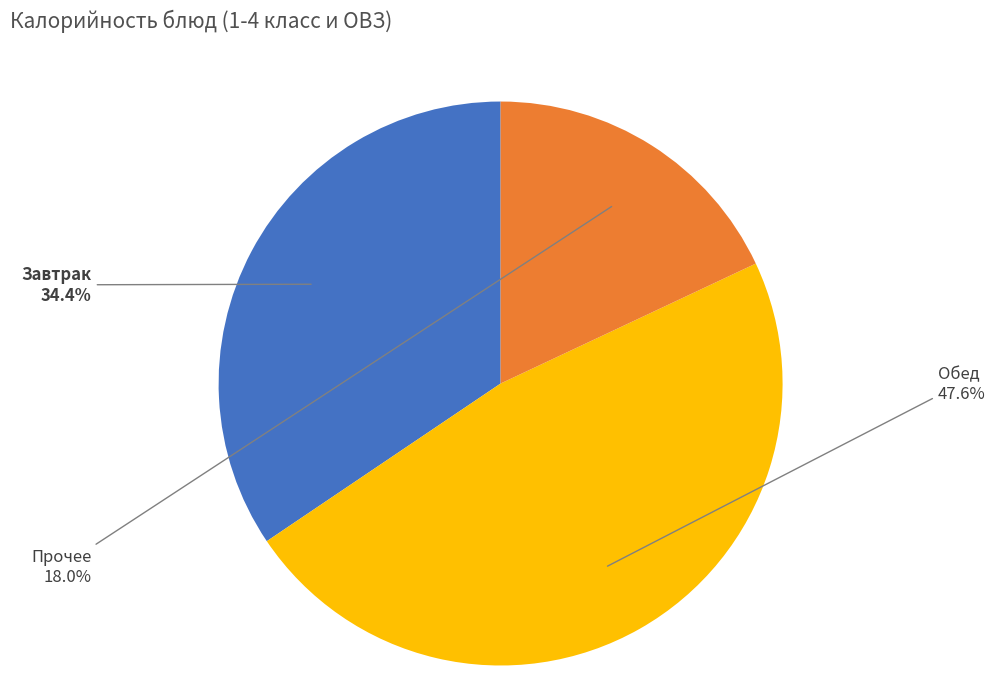

Is there a majority slice in this chart?

No